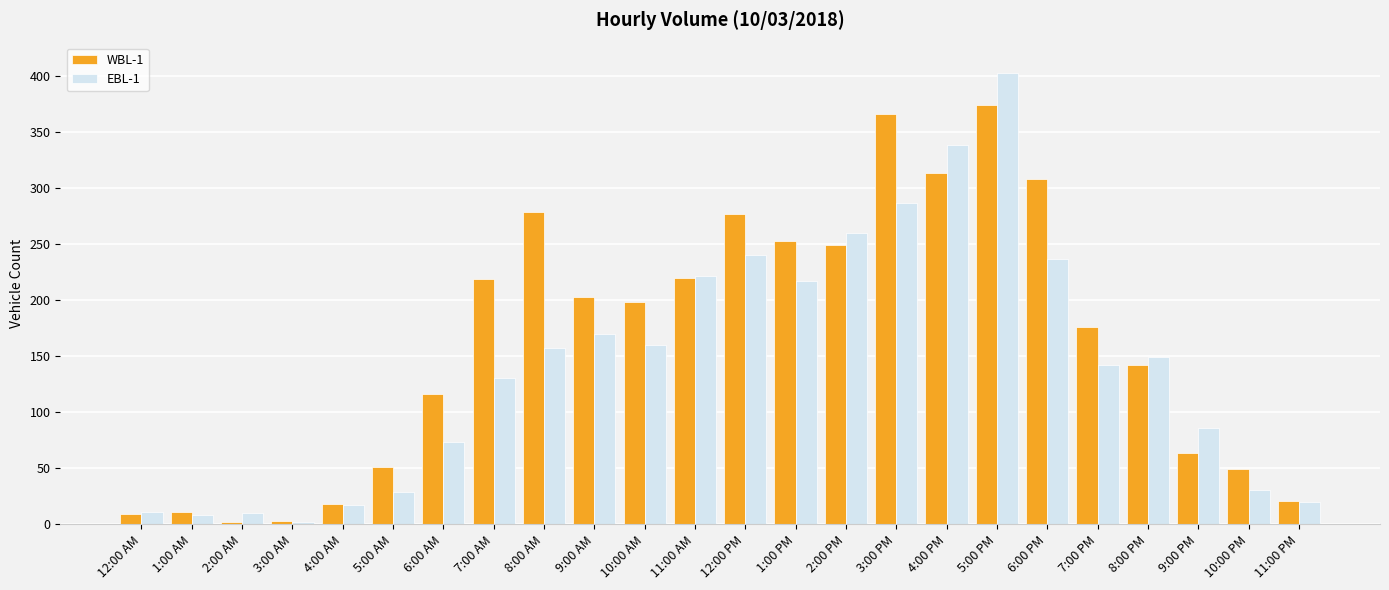

List the series in order of their peak value, highest first.

EBL-1, WBL-1